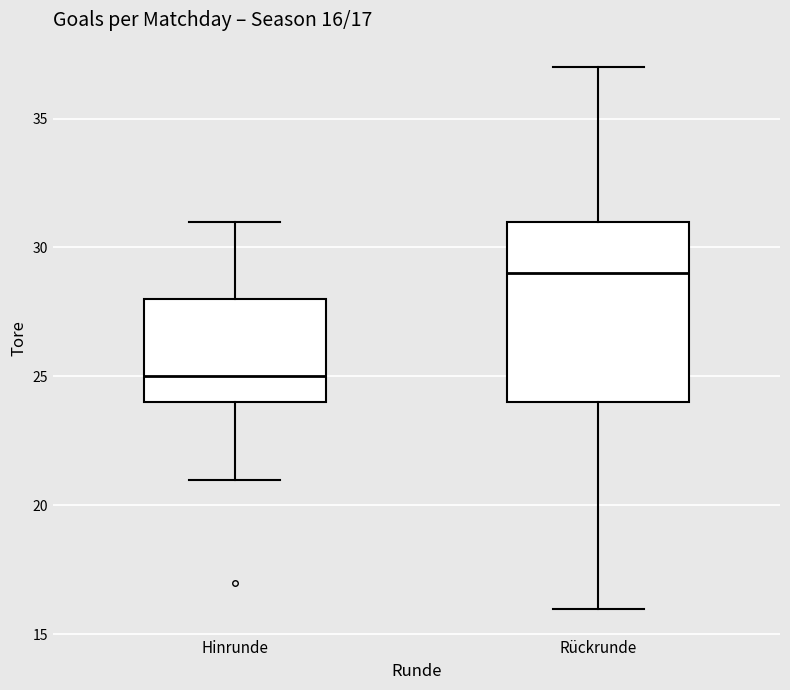

Comparing the boxes themselves (not the whiskers), which one is the tallest?

Rückrunde